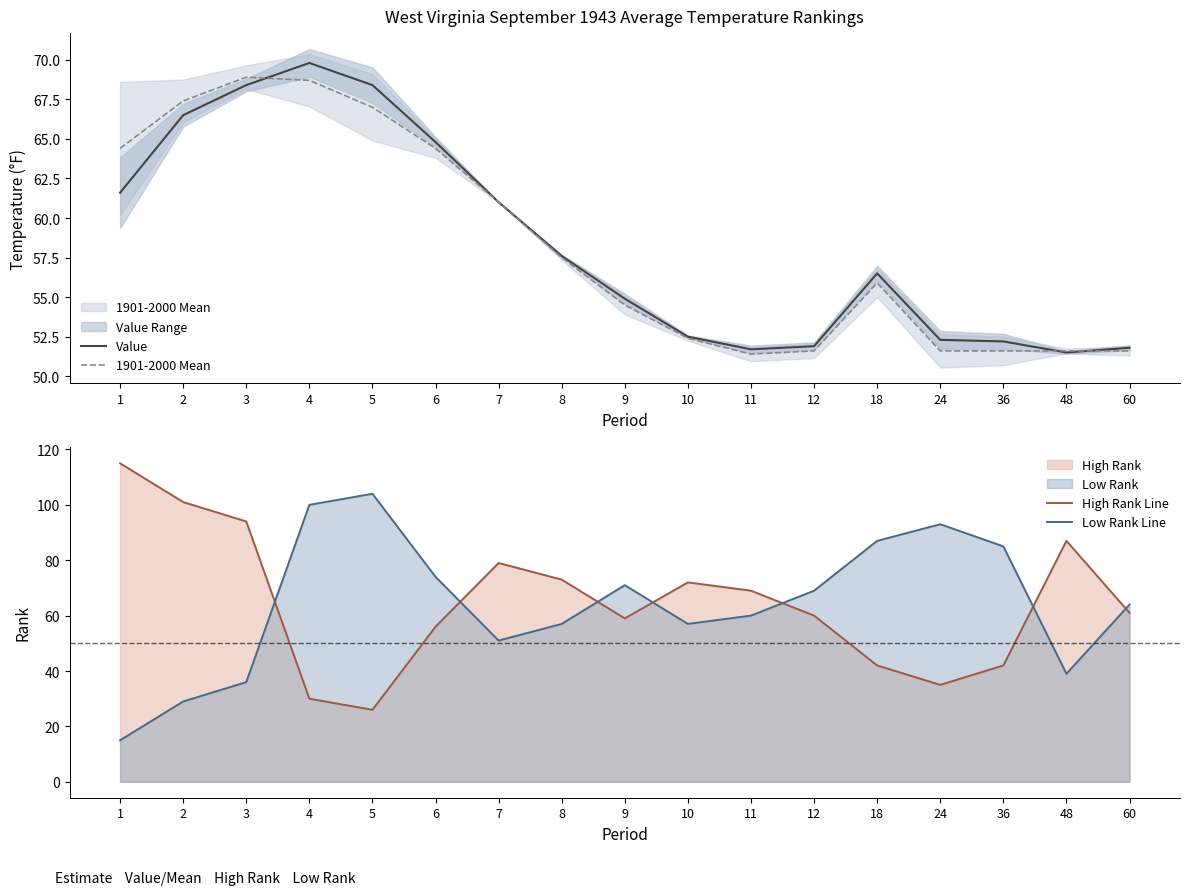

Rank the series by their maximum value, from highest to lowest.

High Rank Line, Low Rank Line, Value, 1901-2000 Mean